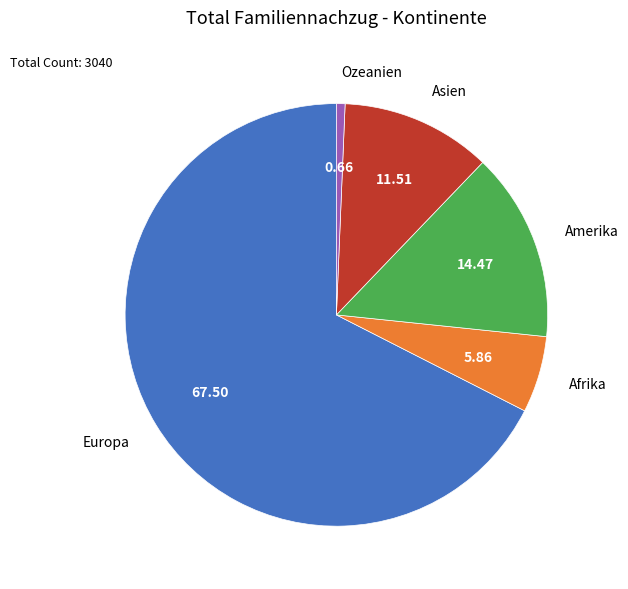

Combined, do Ozeanien and Asien account for over 50%?

No